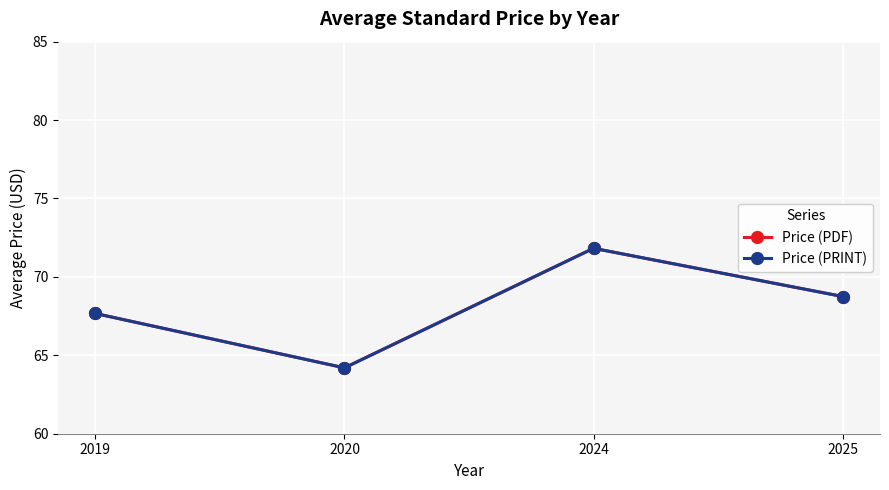

True or false: Price (PDF) and Price (PRINT) cross at least once.

False